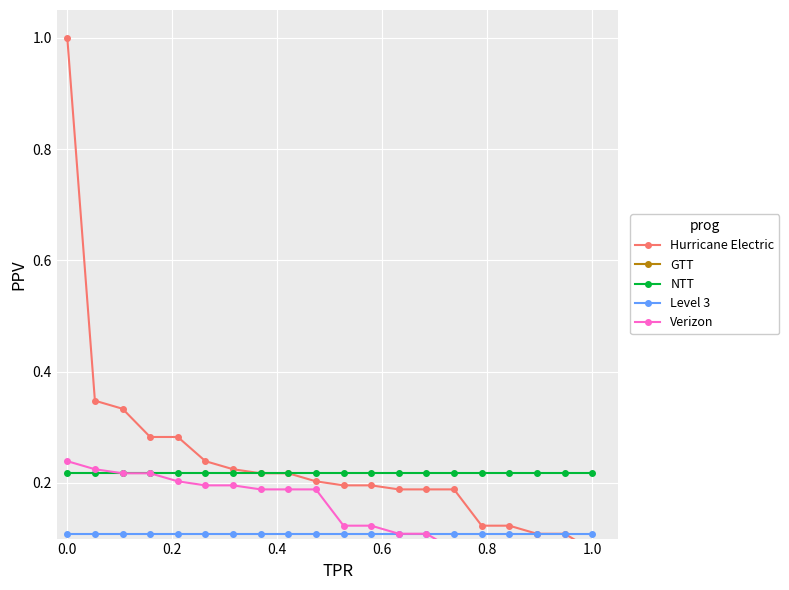

True or false: GTT and Level 3 cross at least once.

False